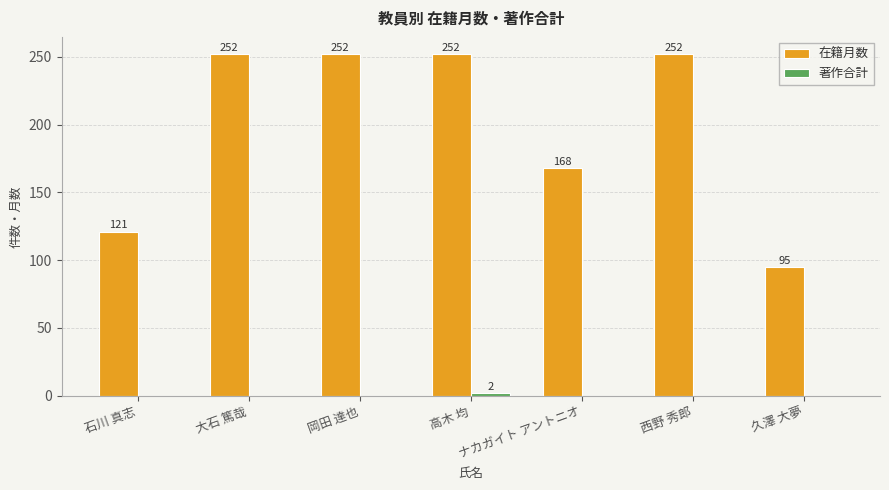

What is the total value across all series at ナカガイト アントニオ?

168